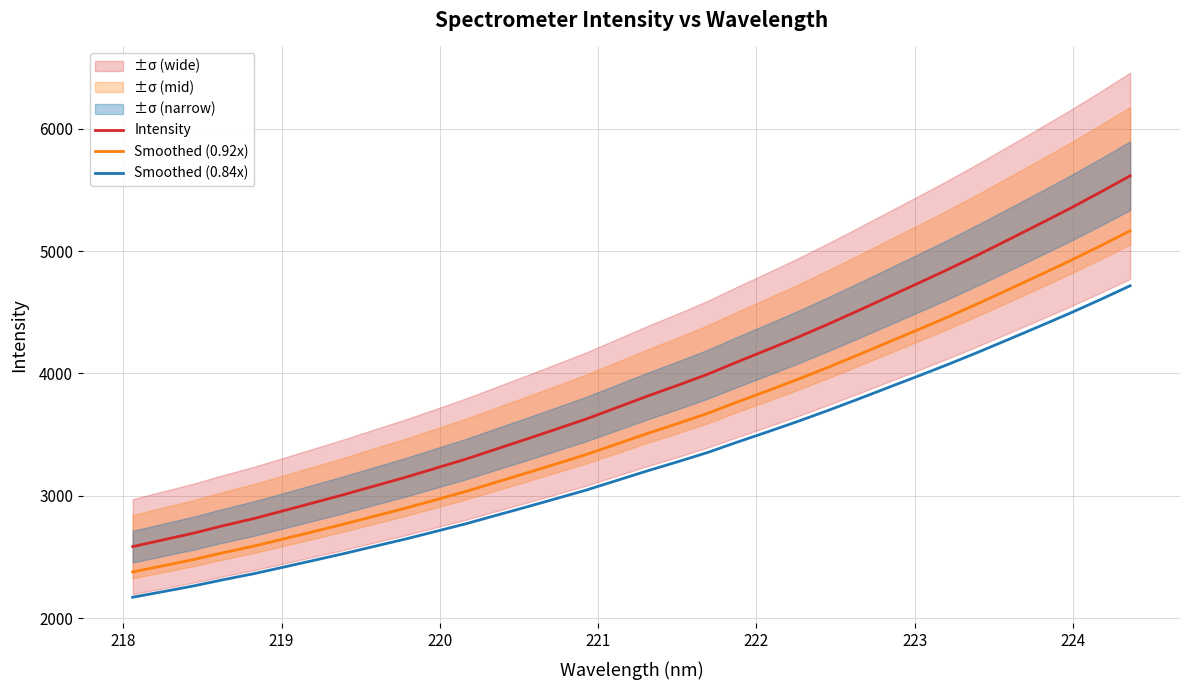

True or false: Intensity and Smoothed (0.92x) intersect in this chart.

False